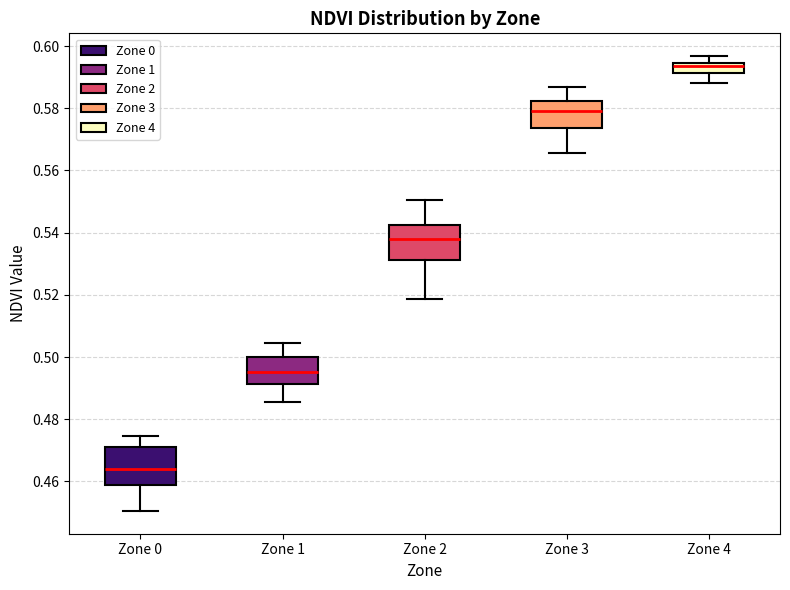

Reading left to right, transcribe this box plot: for each box, give where its median line is, the range the box spans, and where its two whiskers end, as read against the y-axis. The values are not printed on the chart, so give them approximately, as read against the axis.

Zone 0: median 0.464, box 0.458 to 0.470, whiskers 0.450 to 0.474
Zone 1: median 0.496, box 0.492 to 0.500, whiskers 0.486 to 0.504
Zone 2: median 0.538, box 0.532 to 0.542, whiskers 0.518 to 0.550
Zone 3: median 0.580, box 0.574 to 0.582, whiskers 0.566 to 0.586
Zone 4: median 0.594 (inside the box), box 0.592 to 0.594, whiskers 0.588 to 0.596